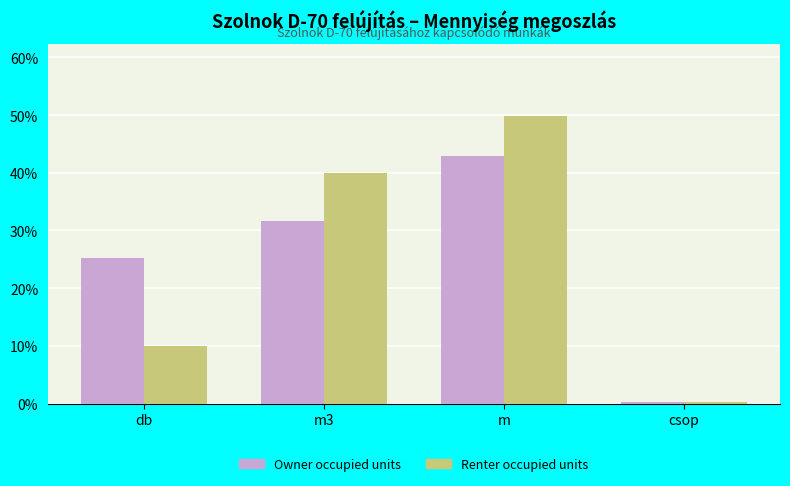

How many categories are shown in the chart?

4